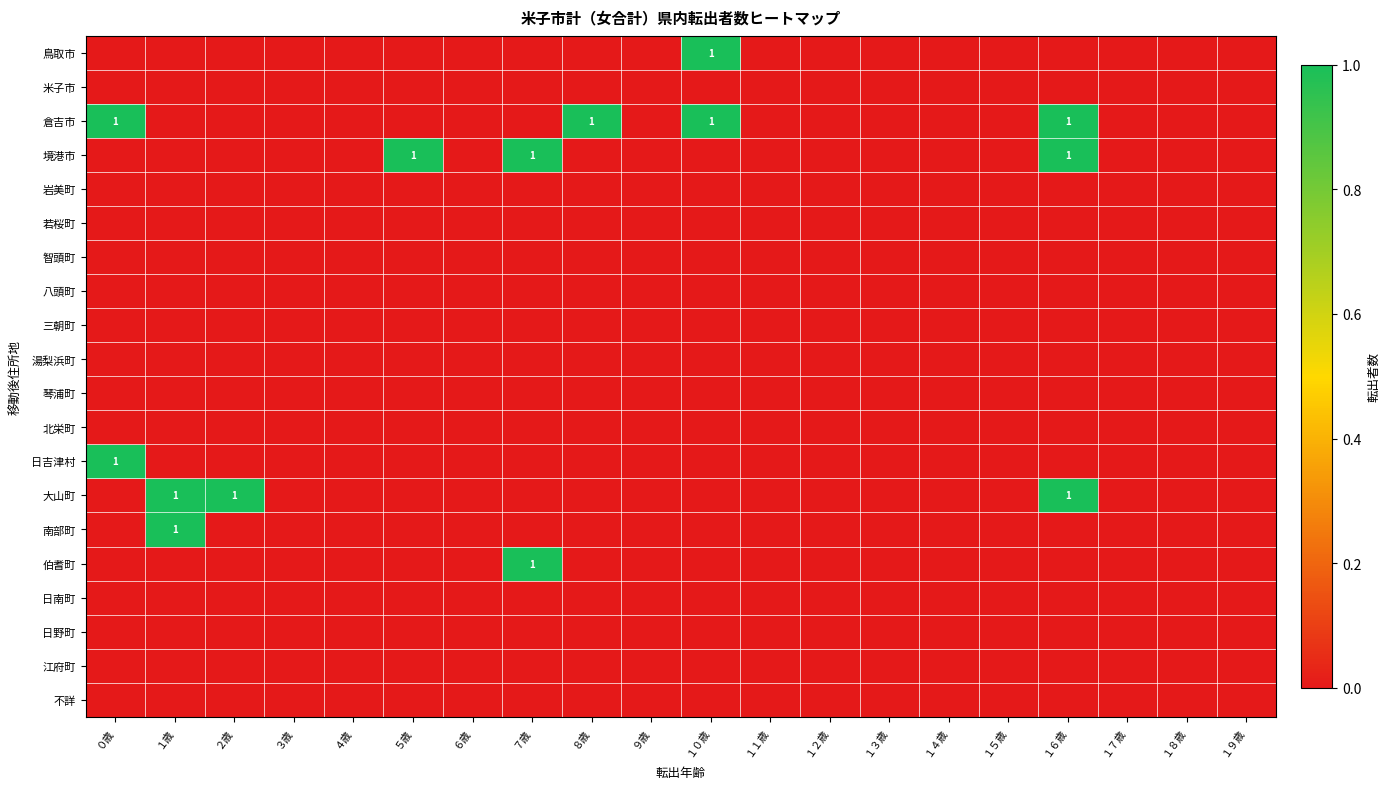

List the series in order of their peak value, highest first.

鳥取市, 倉吉市, 境港市, 日吉津村, 大山町, 南部町, 伯耆町, 米子市, 岩美町, 若桜町, 智頭町, 八頭町, 三朝町, 湯梨浜町, 琴浦町, 北栄町, 日南町, 日野町, 江府町, 不詳